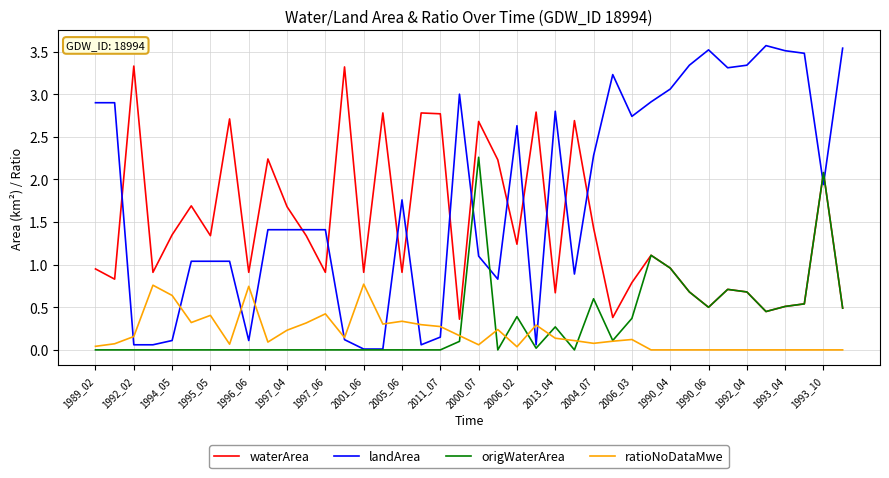

True or false: landArea and ratioNoDataMwe intersect in this chart.

True